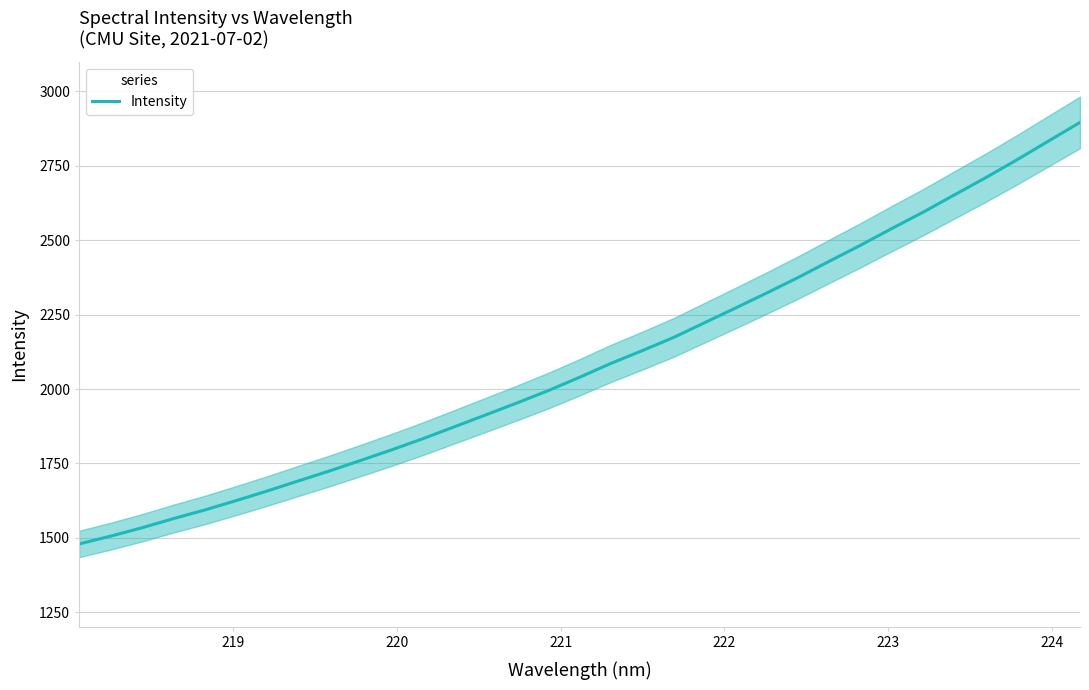

What is the minimum value for Intensity?

1479.7